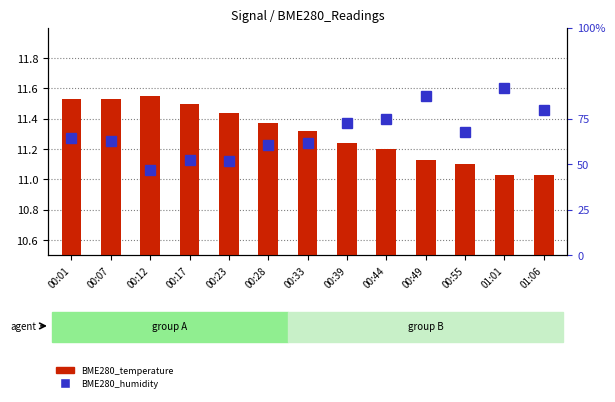

Which series has the largest range (max minus min)?

BME280_humidity